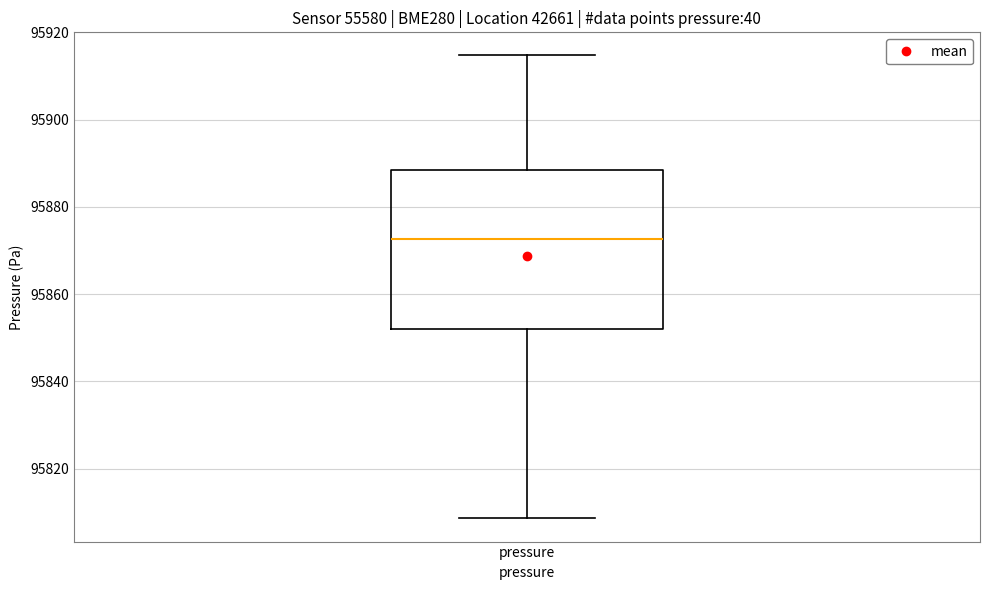

Read this box plot against the y-axis: the position of the median line, the range covered by the box, and the ends of both whiskers. The values are not printed on the chart, so give them approximately, as read against the axis.

median 95872, box 95852 to 95888, whiskers 95808 to 95914